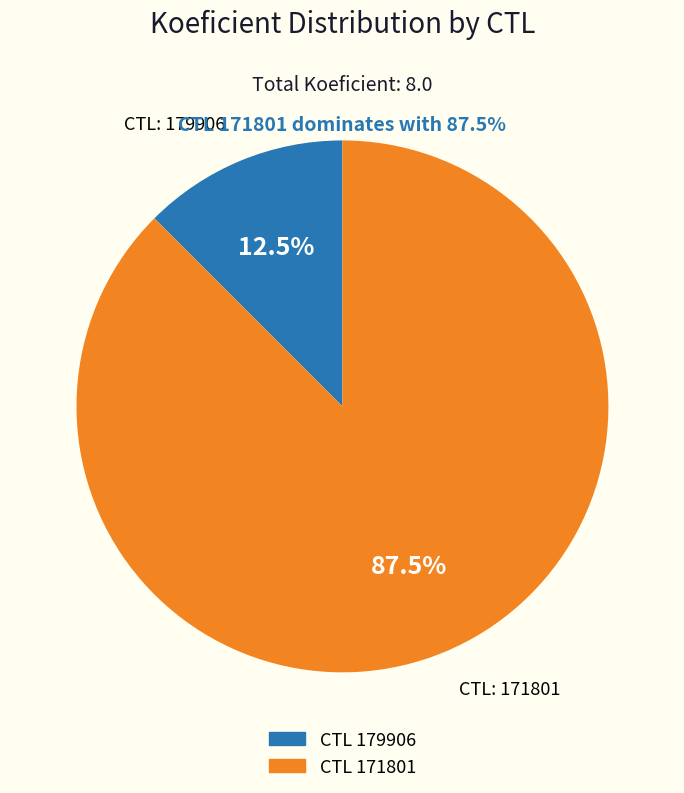

Is there a majority slice in this chart?

Yes